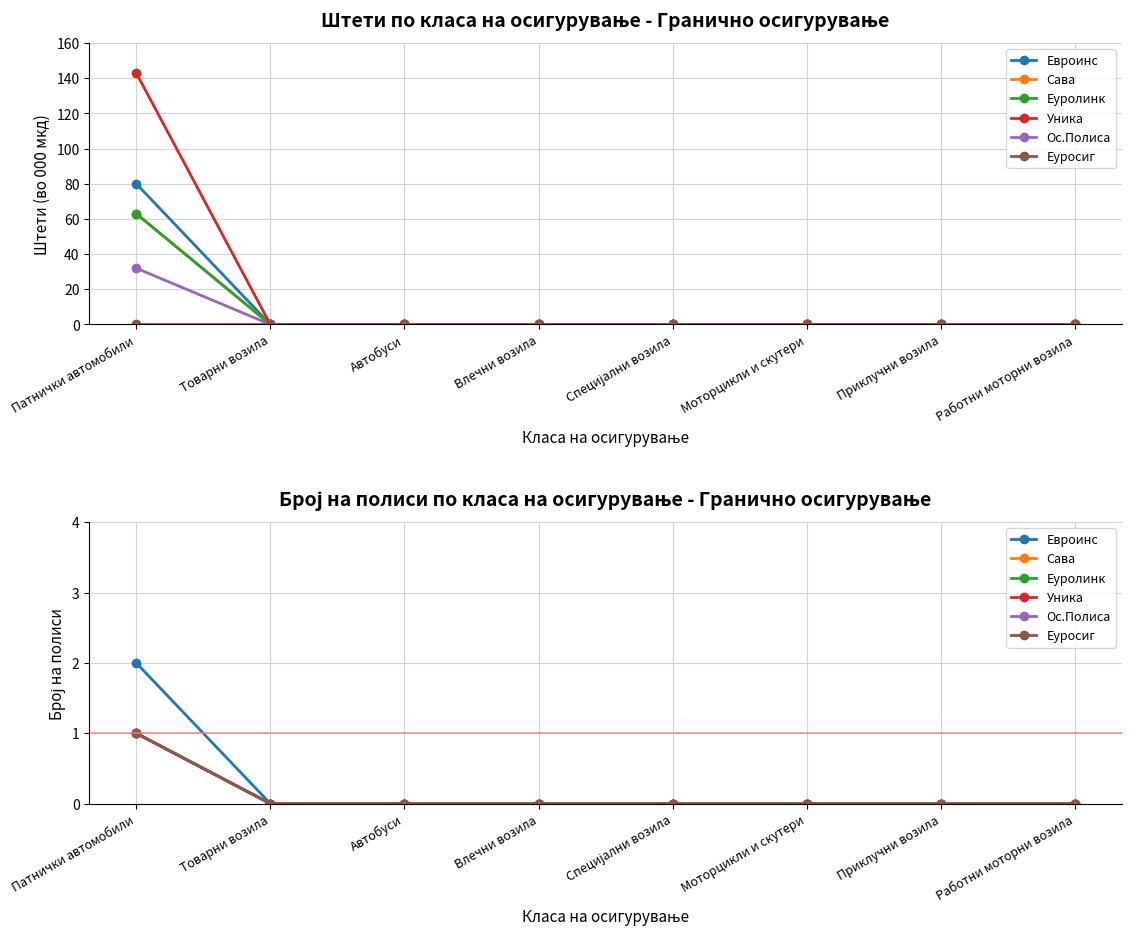

Which has a higher value, Моторцикли и скутери or Патнички автомобили?

Патнички автомобили